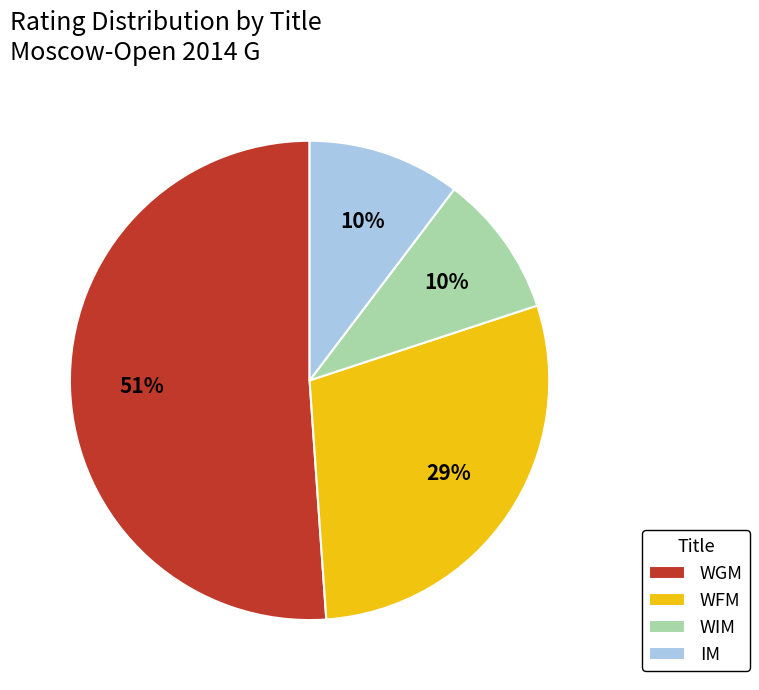

Is there any slice that represents more than half of the pie?

Yes